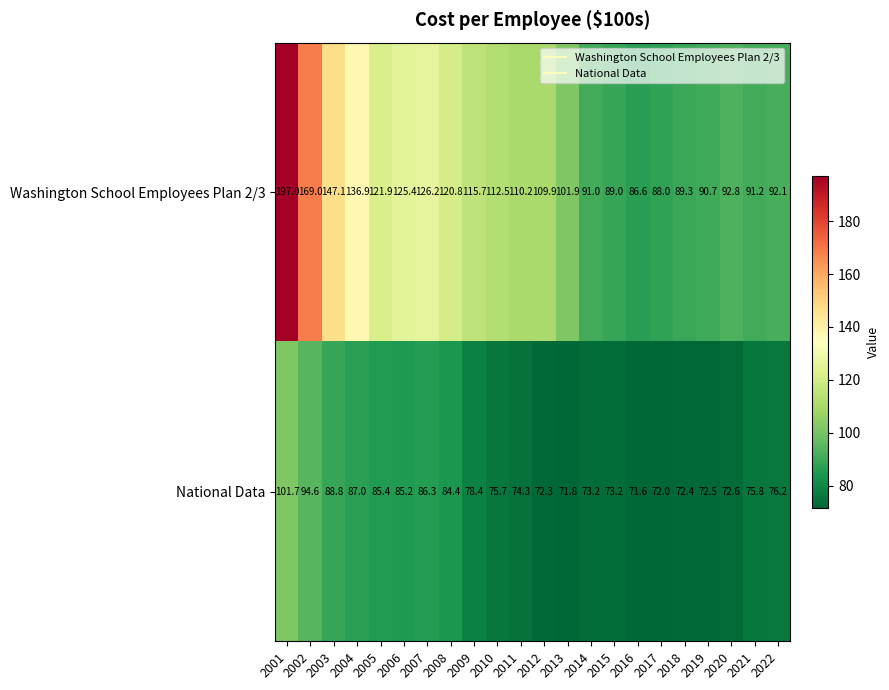

At which label does National Data first exceed 75?

2001